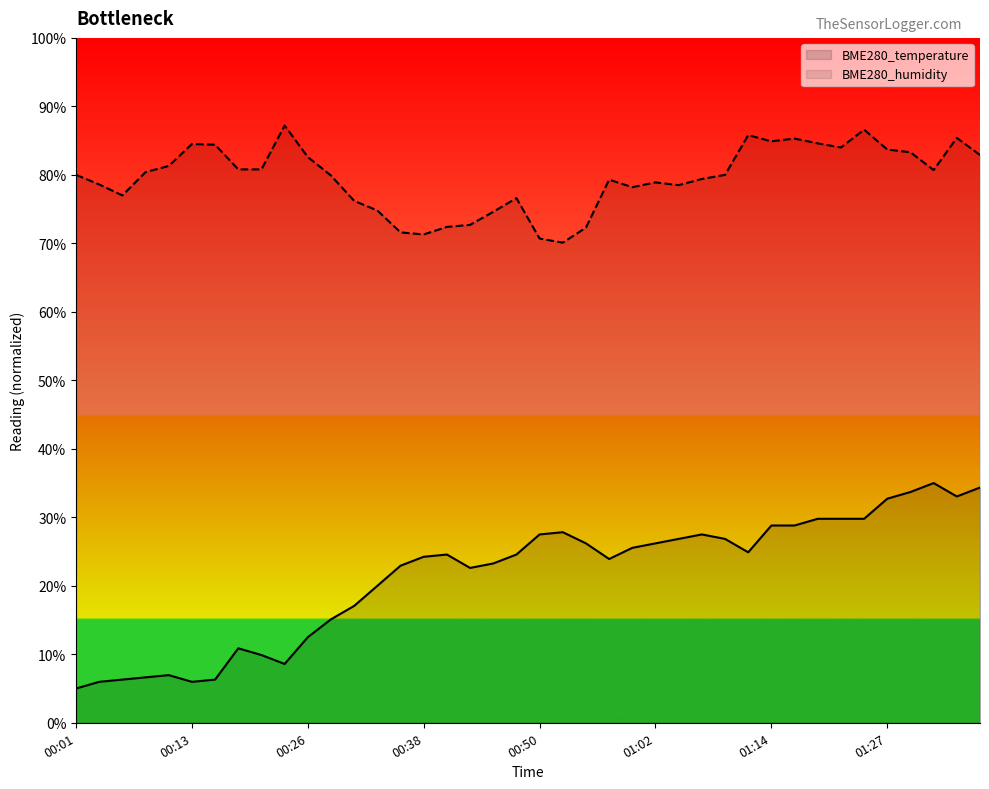

True or false: BME280_humidity and BME280_temperature intersect in this chart.

False